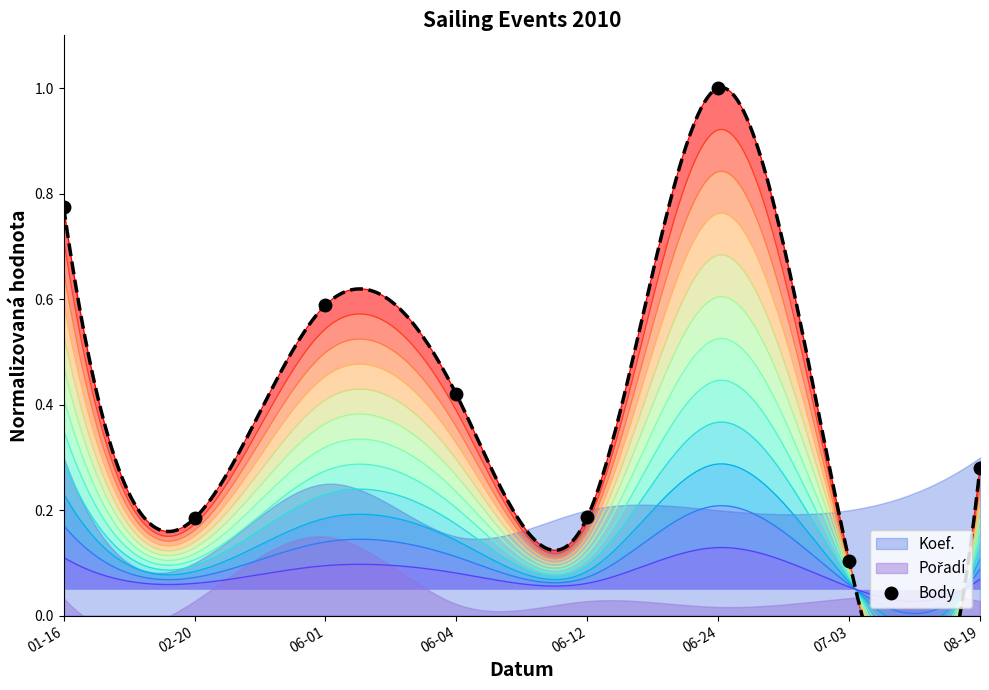

What is the approximate value at 06-12?

0.2